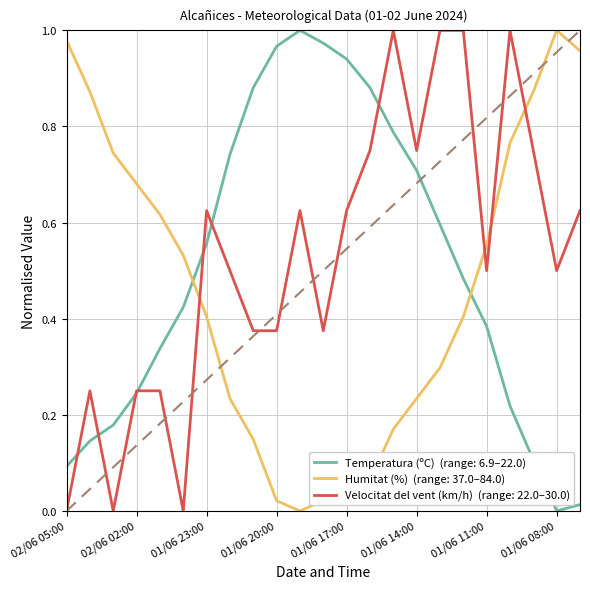

The Velocitat del vent (km/h) series shows 0.0 at 02/06 05:00. True or false?

True